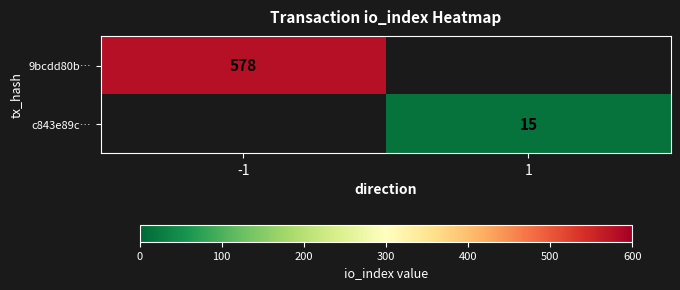

Is it true that 9bcdd80b… equals 578 at -1?

True